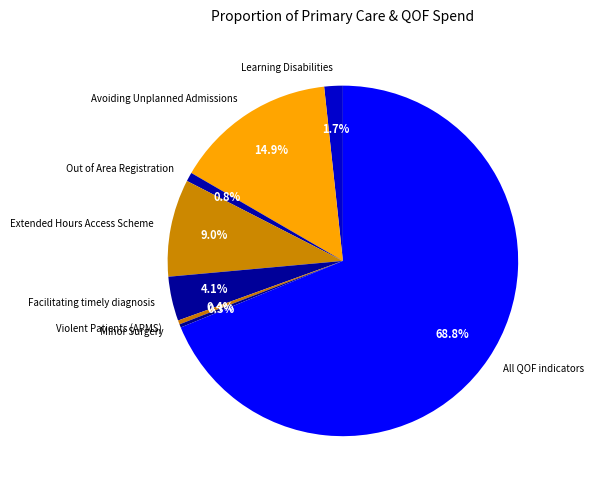

True or false: Violent Patients (APMS) accounts for 0% of the total.

True